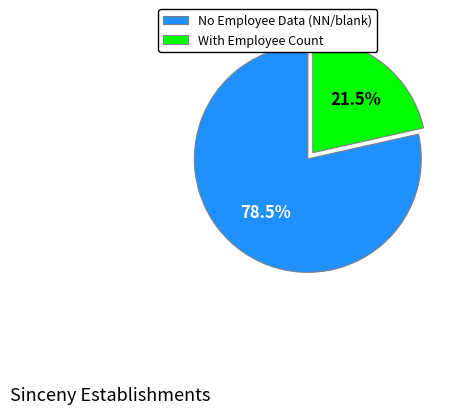

Between With Employee Count and No Employee Data (NN/blank), which is larger?

No Employee Data (NN/blank)